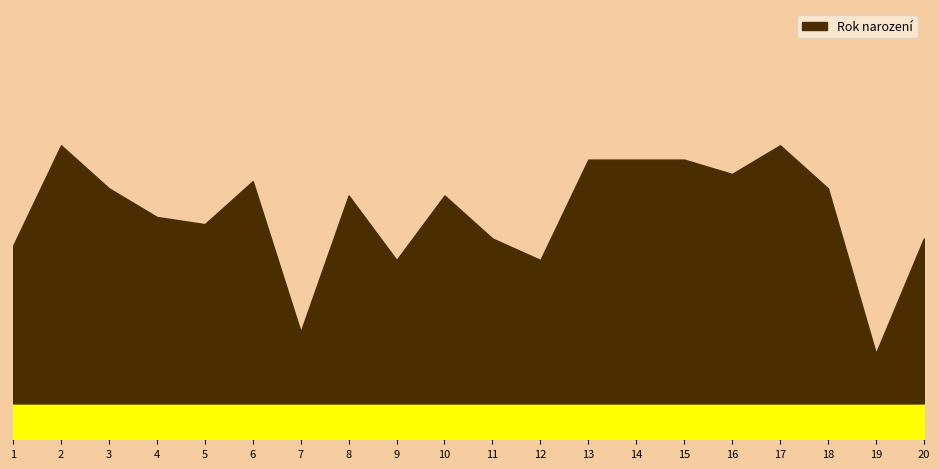

The value at 3 is 3122. True or false?

False